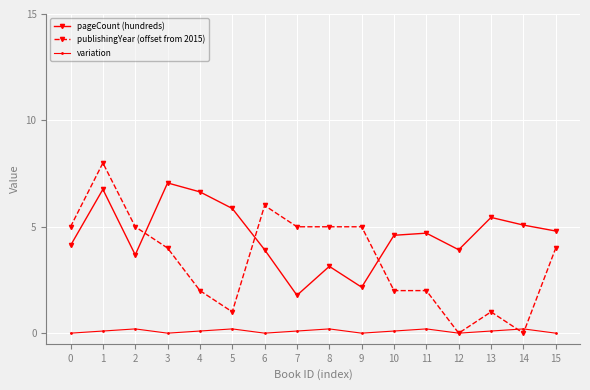

True or false: pageCount (hundreds) has more than 1 points higher than both neighbors.

True